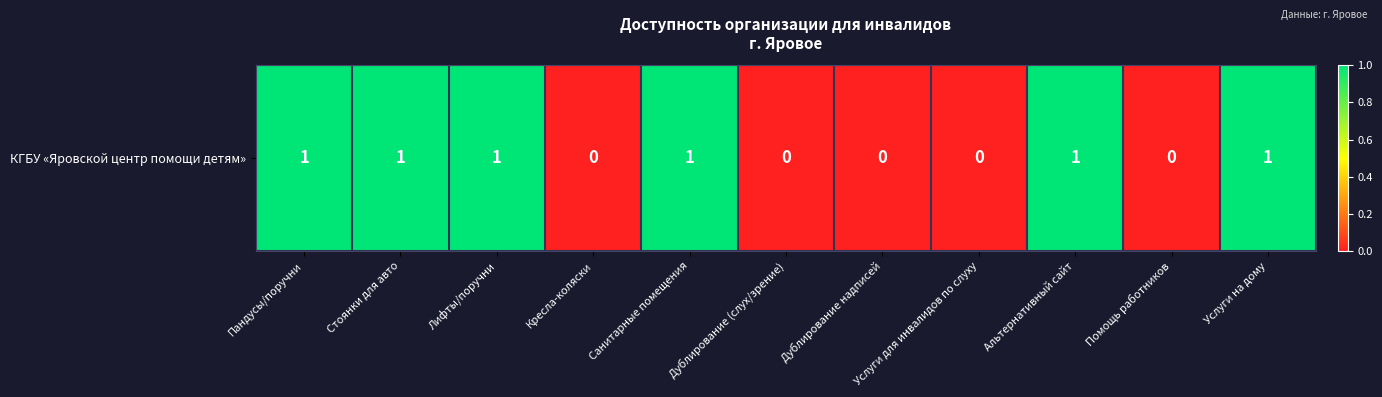

The value at Помощь работников is 1. True or false?

False